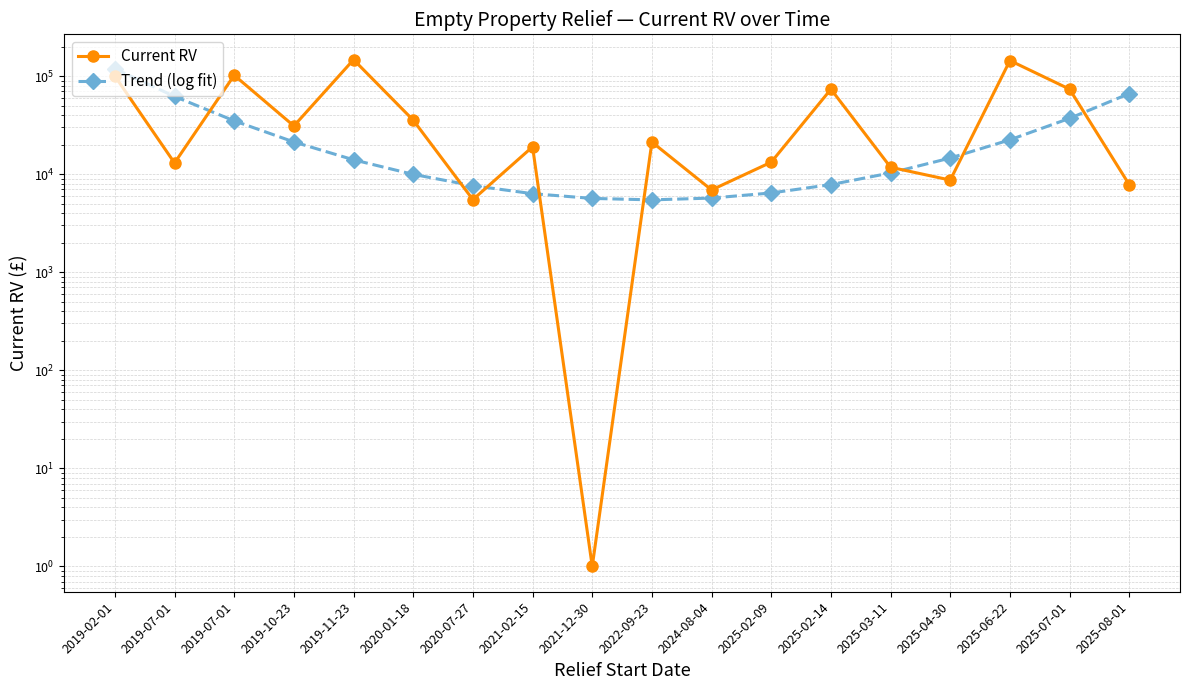

What is the spread (max minus min) of values at 2019-07-01?

48999.8